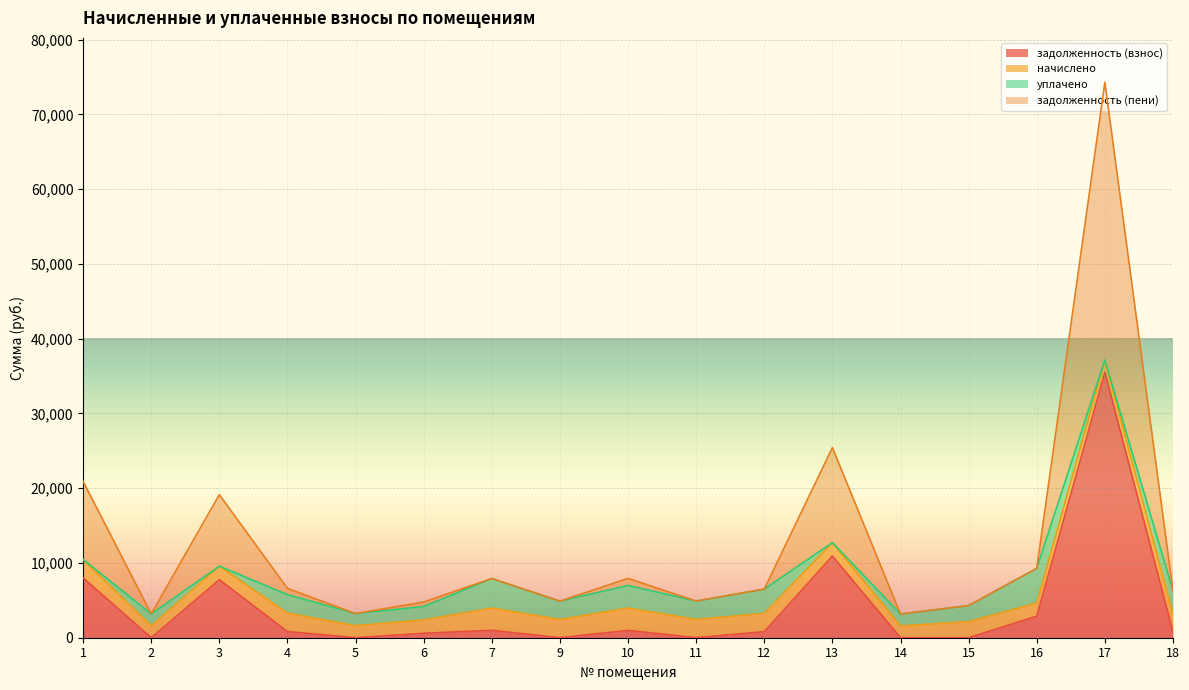

At which category is the sum across all series the highest?

17